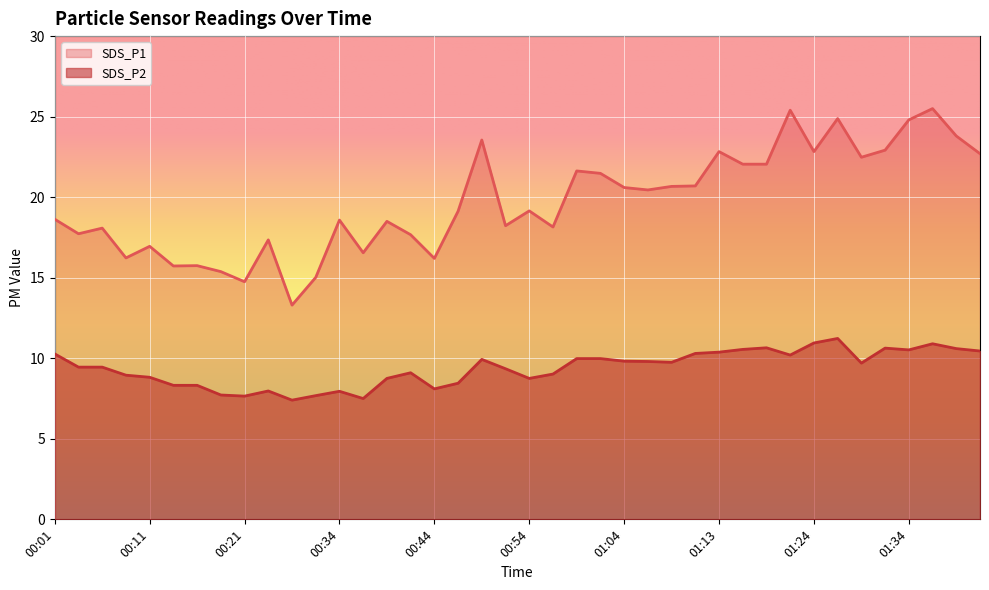

The SDS_P1 series shows 22.8 at 01:24. True or false?

True